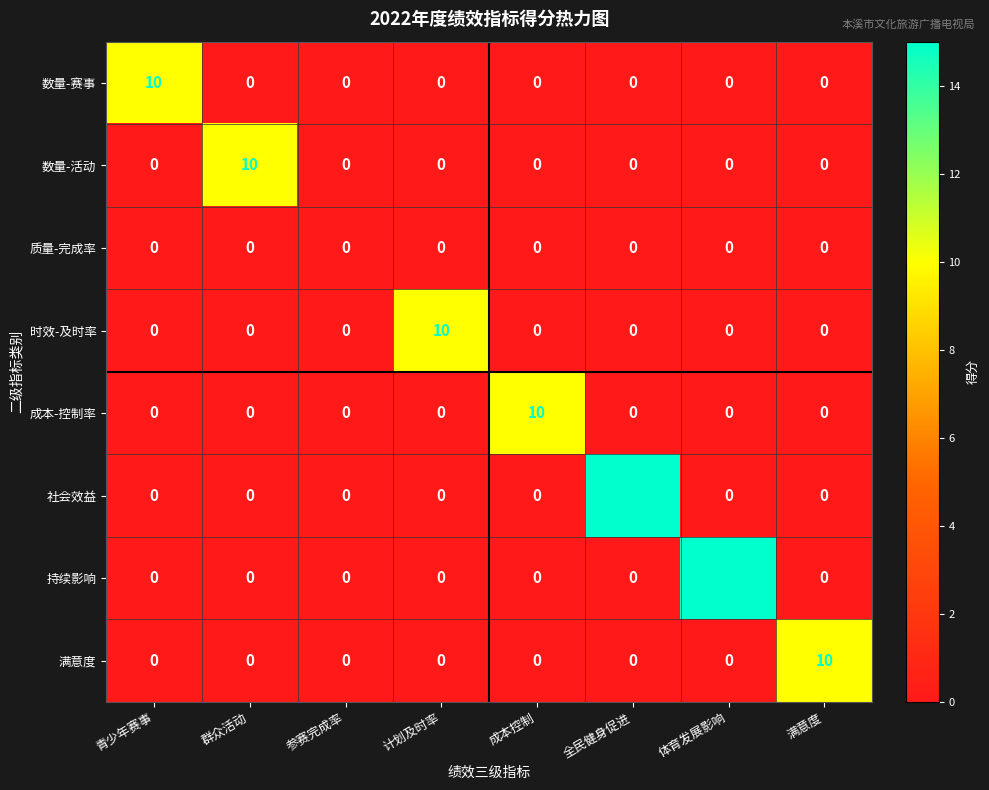

At how many categories does at least one series exceed 5?

7